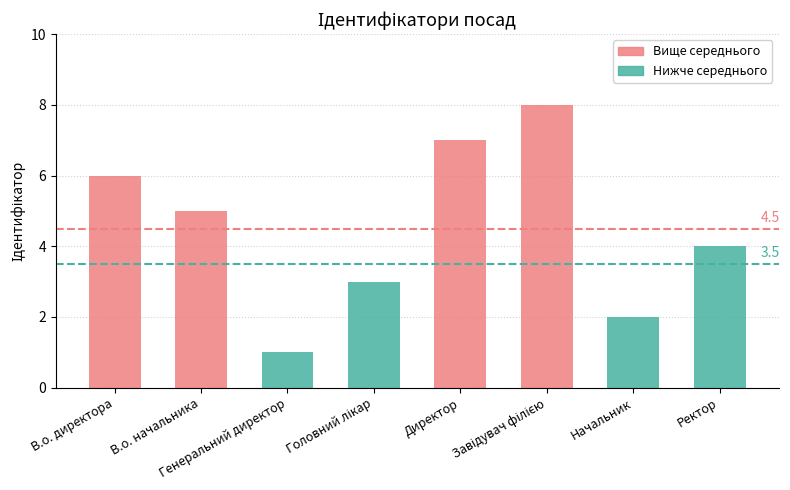

How many data points are above 5?

3